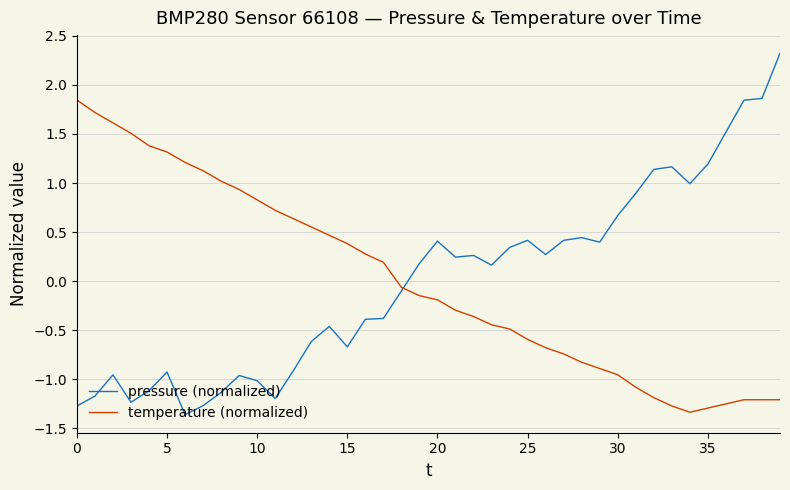

Which series has the largest range (max minus min)?

pressure (normalized)